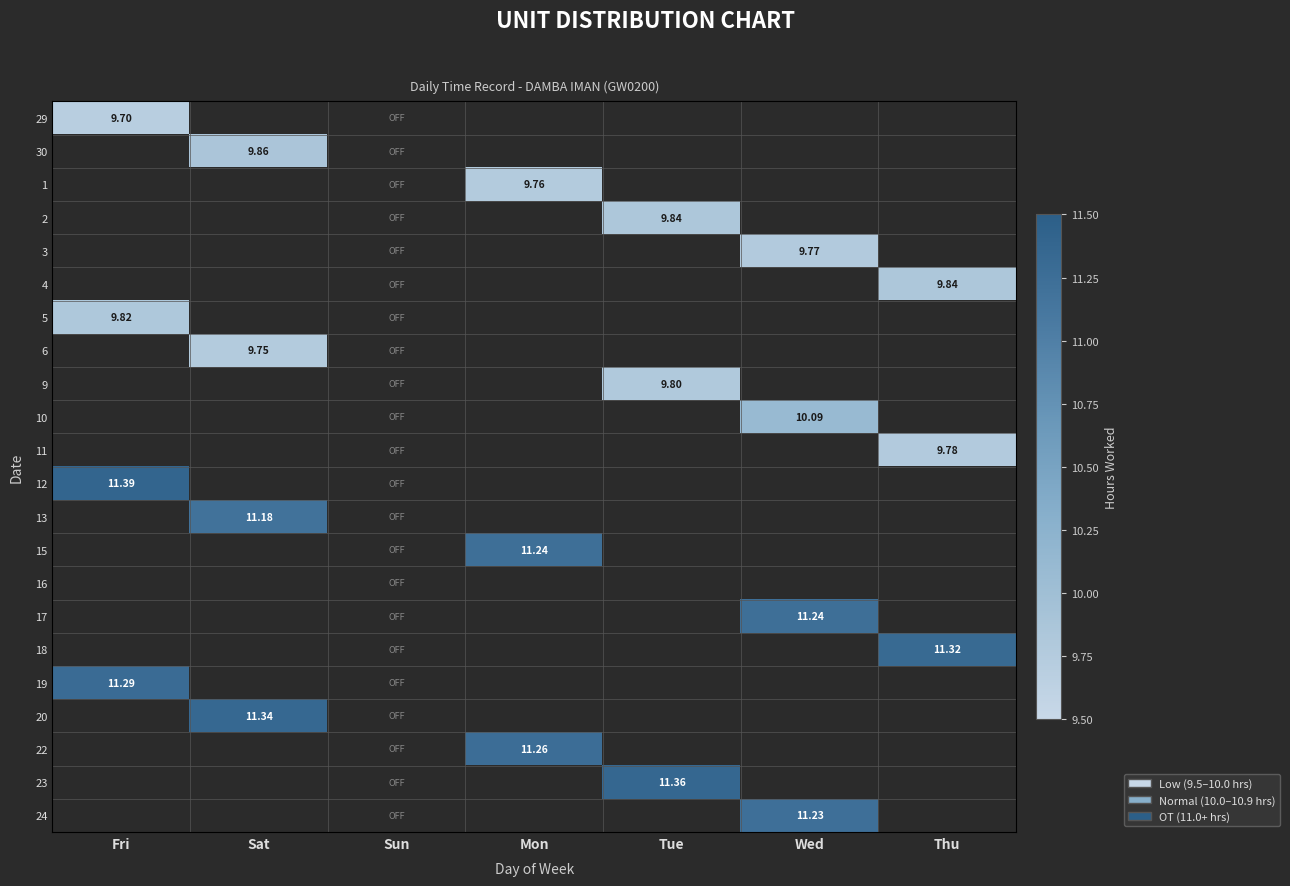

How many series are shown in this chart?

22